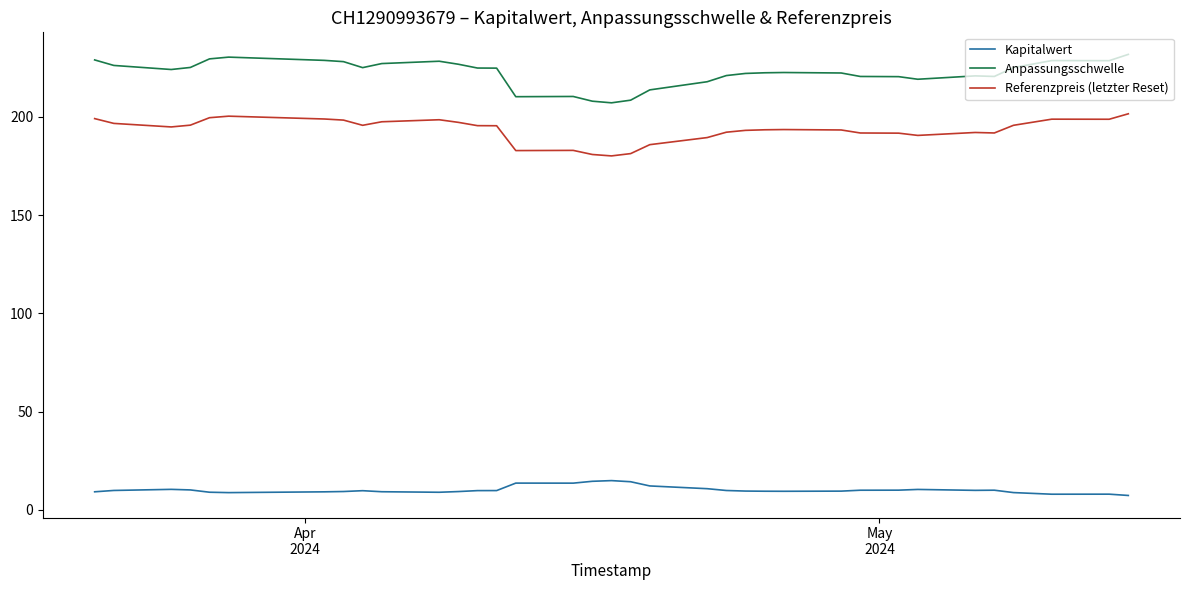

What is the highest value of the Referenzpreis (letzter Reset) series?

201.5